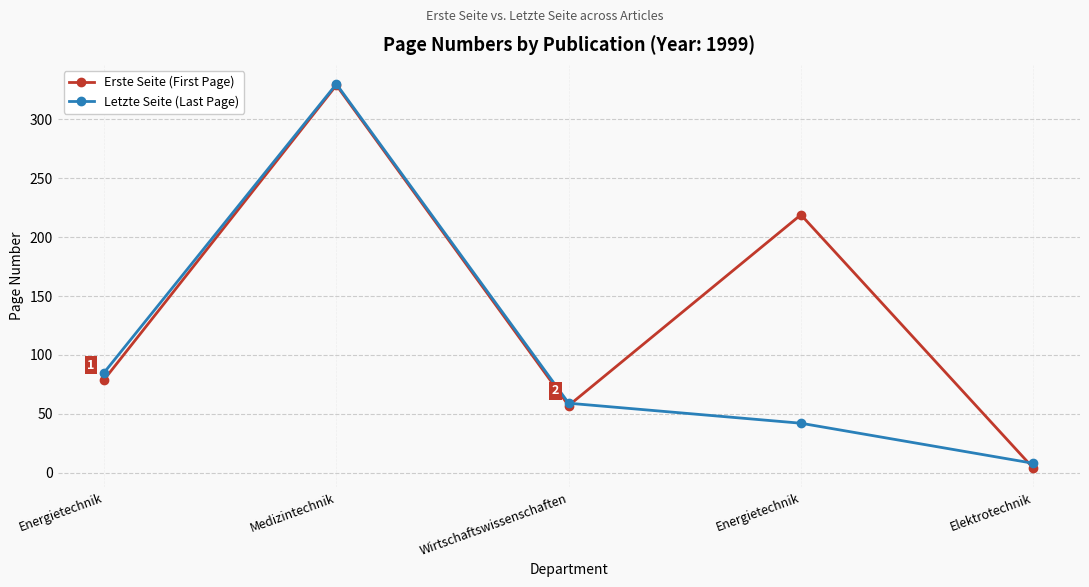

The Letzte Seite (Last Page) series shows 8 at Elektrotechnik. True or false?

True